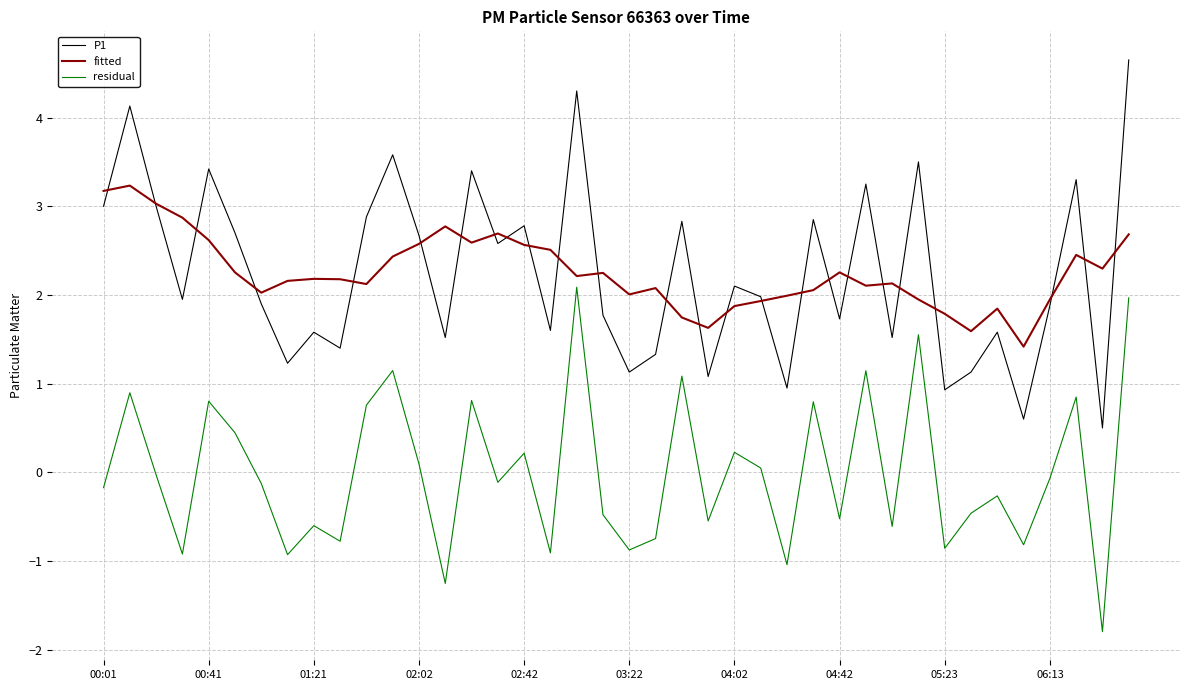

Does the chart have visible grid lines?

Yes